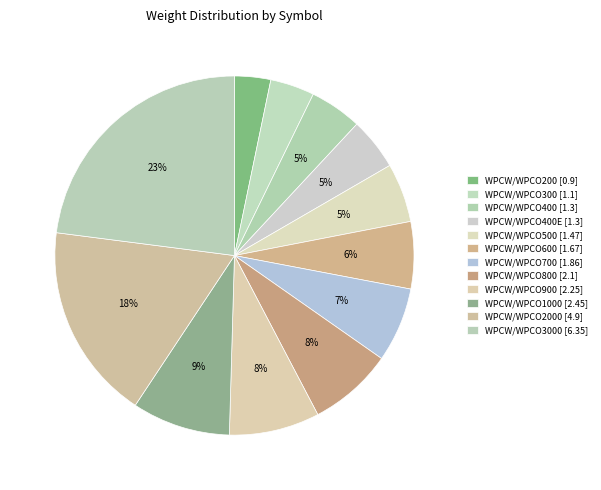

Rank the categories by value from highest to lowest.

WPCW/WPCO3000, WPCW/WPCO2000, WPCW/WPCO1000, WPCW/WPCO900, WPCW/WPCO800, WPCW/WPCO700, WPCW/WPCO600, WPCW/WPCO500, WPCW/WPCO400, WPCW/WPCO400E, WPCW/WPCO300, WPCW/WPCO200